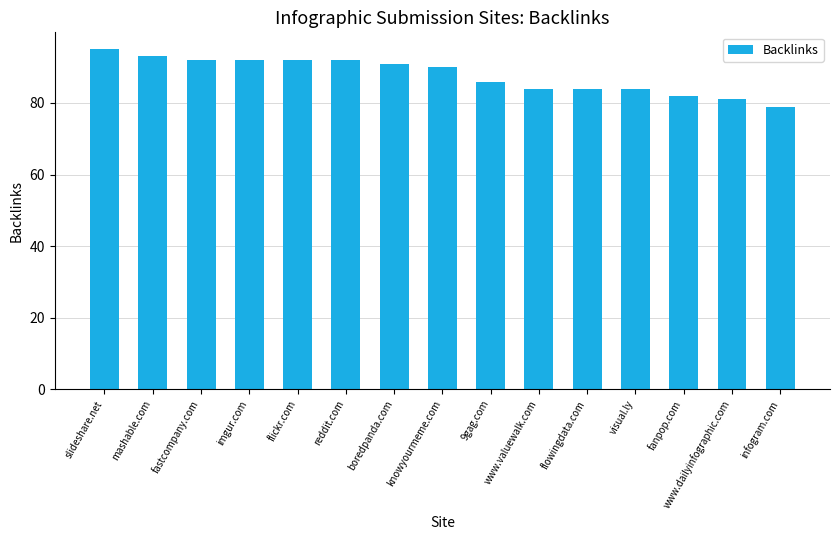

Where is the data nearest to the value 87?

9gag.com